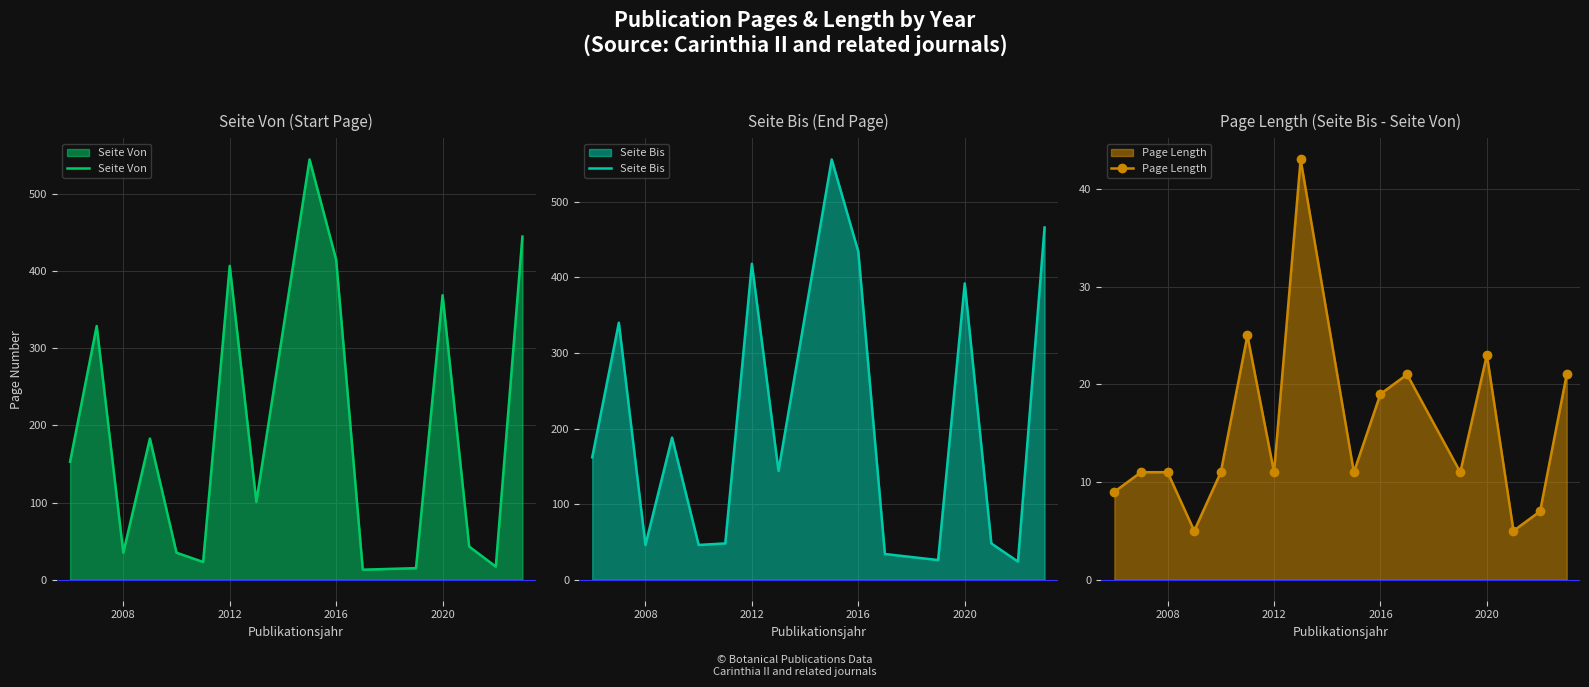

What is the minimum value for Seite Von?

13